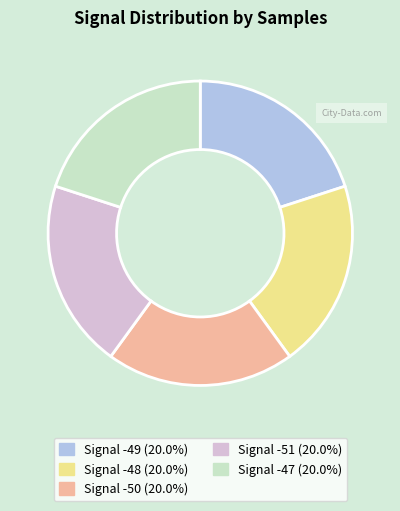

Is there a majority slice in this chart?

No